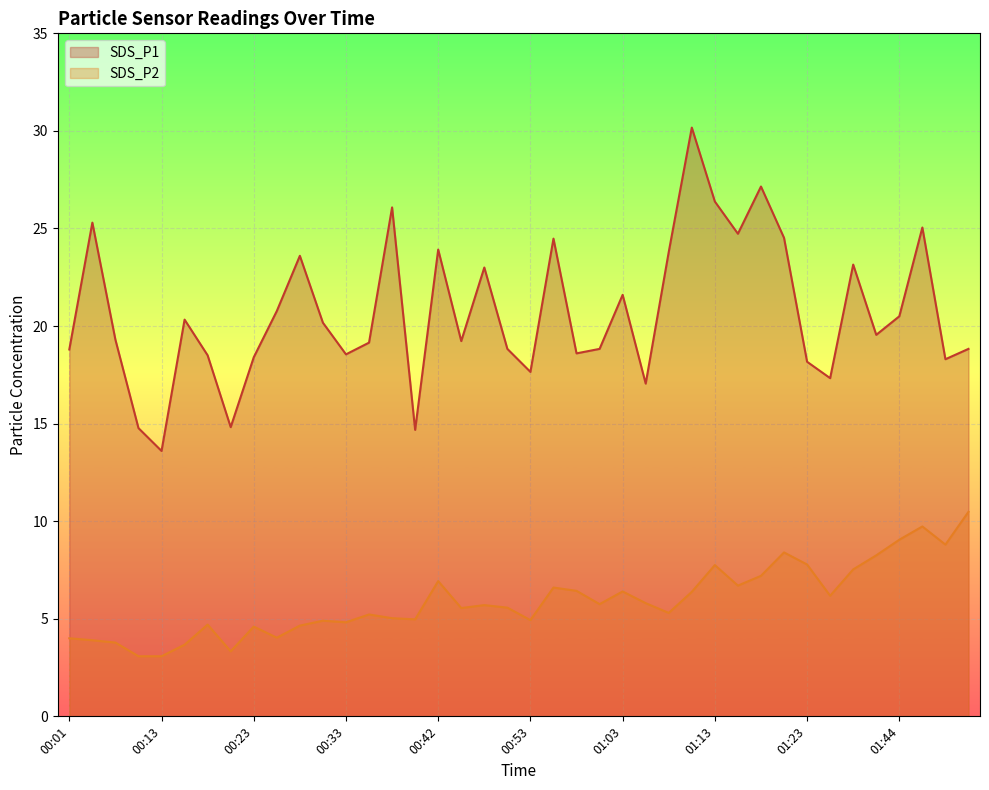

The value of SDS_P1 at 01:15 is 24.7. True or false?

True